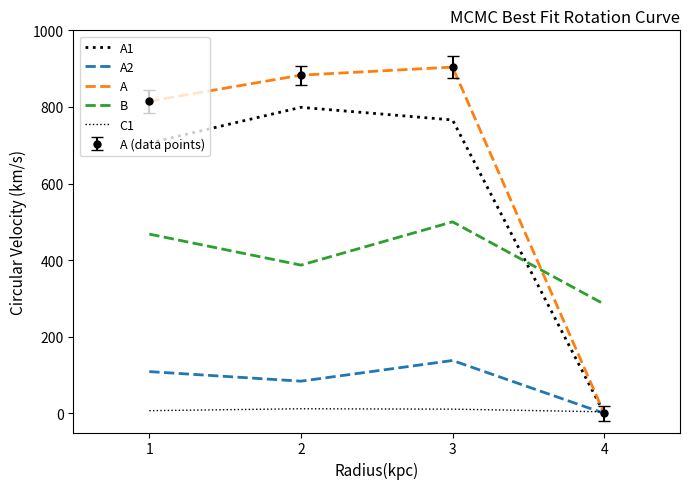

What is the difference between the C1 values at 3 and 2?

1